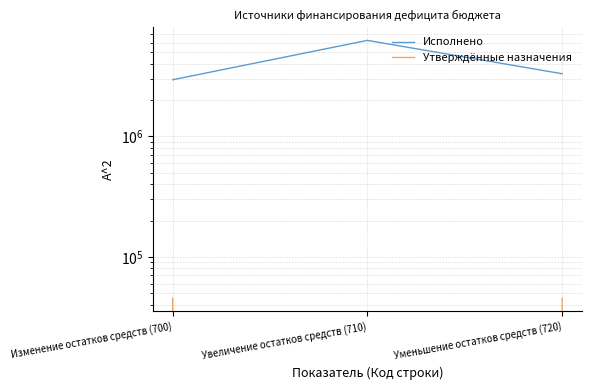

Reading left to right, transcribe all the data shown in this chart.

Исполнено: 2945606.9	6248472.4	3302865.5
Утверждённые назначения: 45300.0	0.0	45300.0